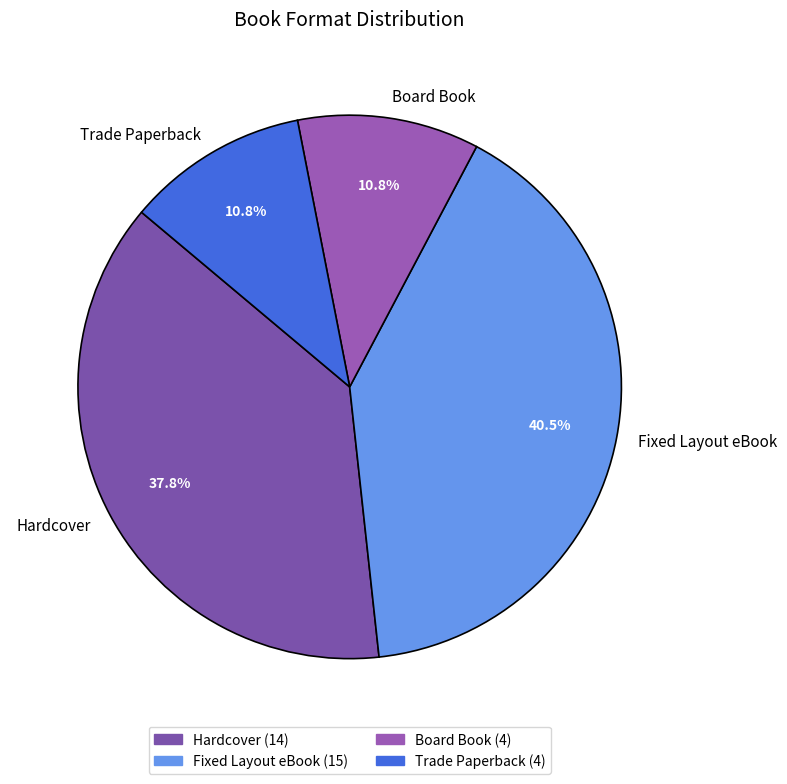

How many segments does this pie chart have?

4